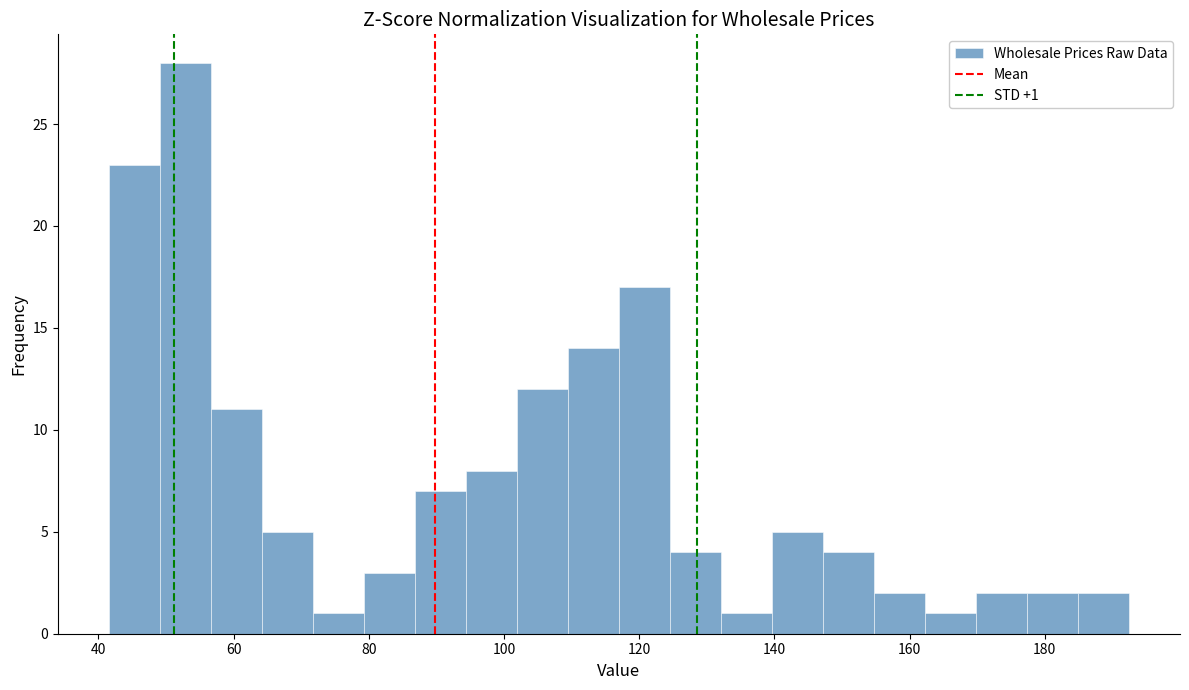

Read against the x-axis, roughly where is the centre of the tallest bar?

52